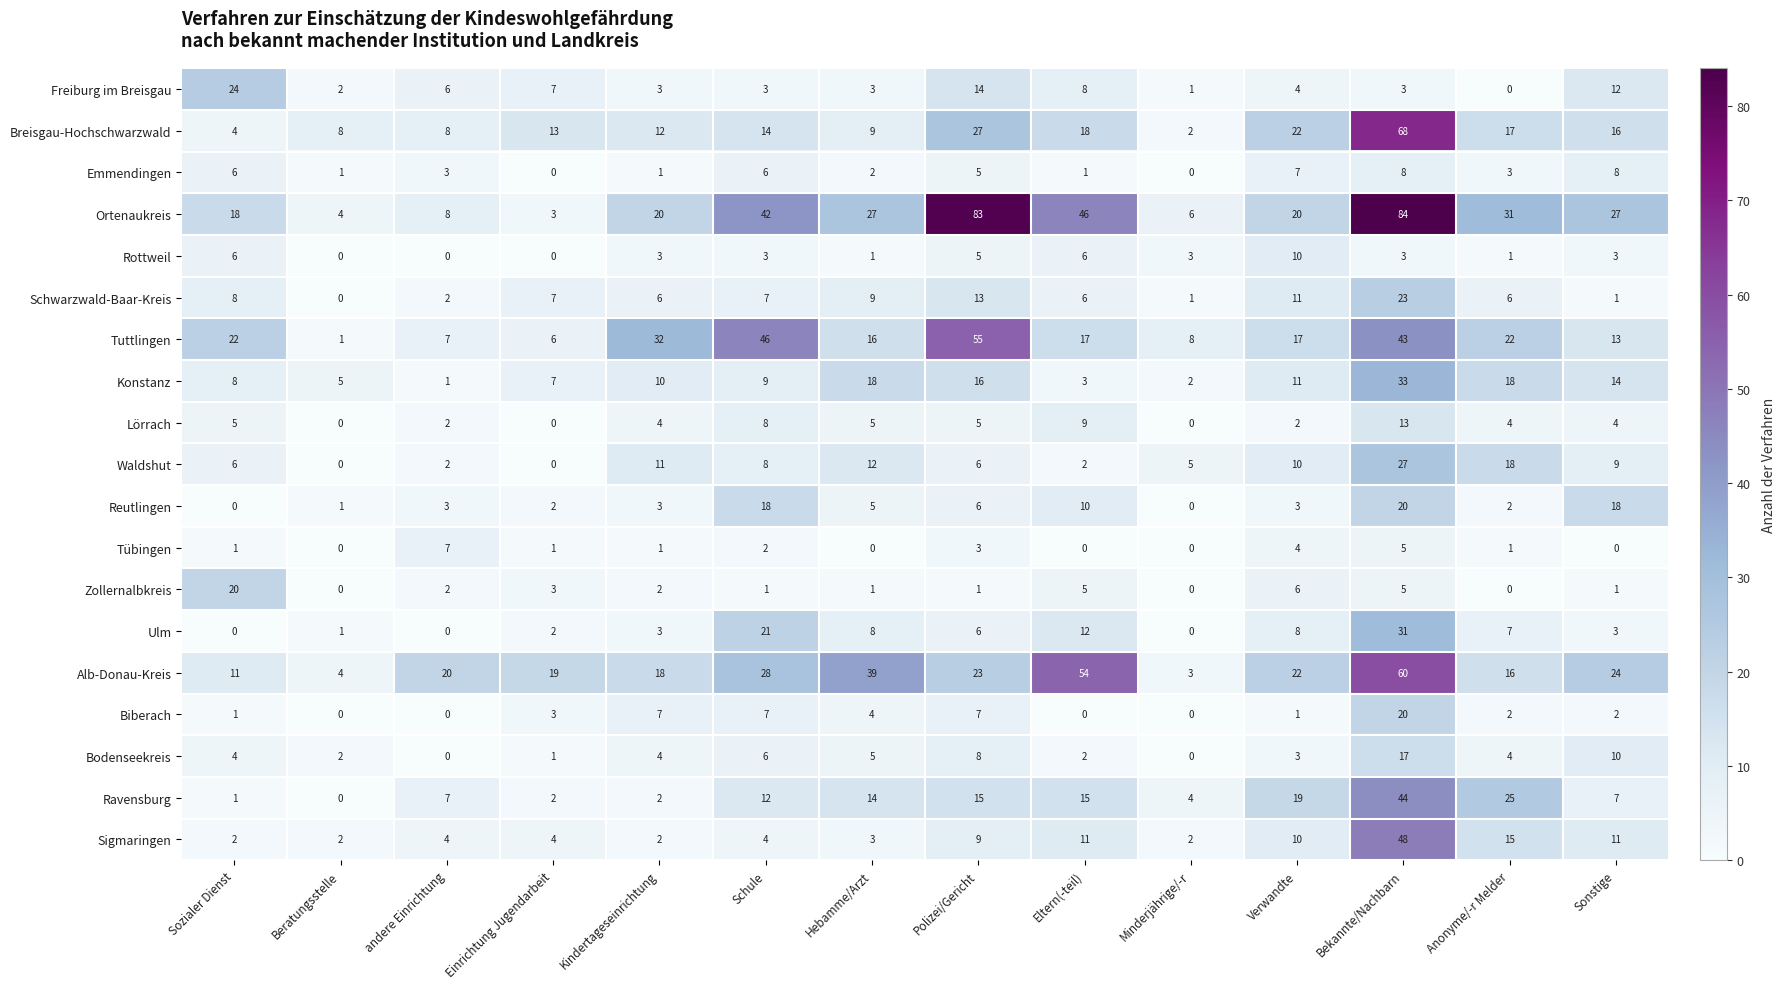

What is the difference between the highest and lowest values at Sonstige?

27